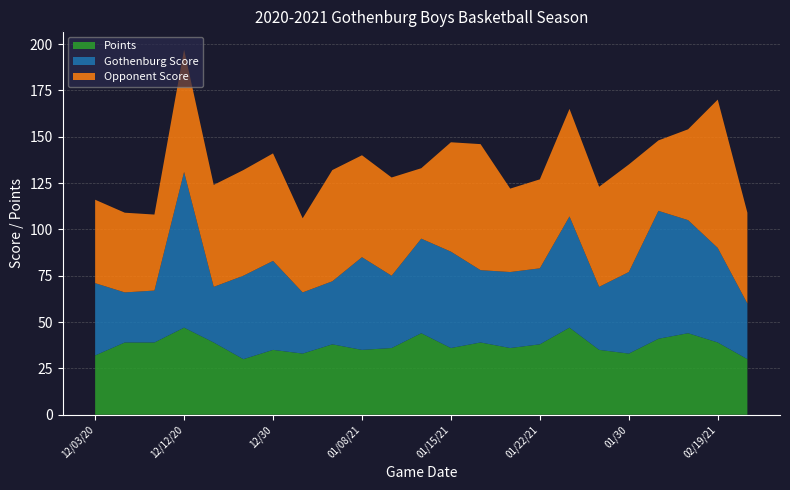

Reading left to right, what are all the values shown in this chart?

Gothenburg Score: 12/03/20=39	12/04/20=27	12/10/20=28	12/12/20=84	12/17/20=30	12/18/20=45	12/30=48	12/31=33	01/02/21=34	01/08/21=50	01/09/21=39	01/14/21=51	01/15/21=52	01/19/21=39	01/21/21=41	01/22/21=41	01/27=60	01/29=34	01/30=44	02/05/21=69	02/08/21=61	02/19/21=51	02/22/21=30
Opponent Score: 12/03/20=45	12/04/20=43	12/10/20=41	12/12/20=66	12/17/20=55	12/18/20=57	12/30=58	12/31=40	01/02/21=60	01/08/21=55	01/09/21=53	01/14/21=38	01/15/21=59	01/19/21=68	01/21/21=45	01/22/21=48	01/27=58	01/29=54	01/30=58	02/05/21=38	02/08/21=49	02/19/21=80	02/22/21=49
Points: 12/03/20=32	12/04/20=39	12/10/20=39	12/12/20=47	12/17/20=39	12/18/20=30	12/30=35	12/31=33	01/02/21=38	01/08/21=35	01/09/21=36	01/14/21=44	01/15/21=36	01/19/21=39	01/21/21=36	01/22/21=38	01/27=47	01/29=35	01/30=33	02/05/21=41	02/08/21=44	02/19/21=39	02/22/21=30